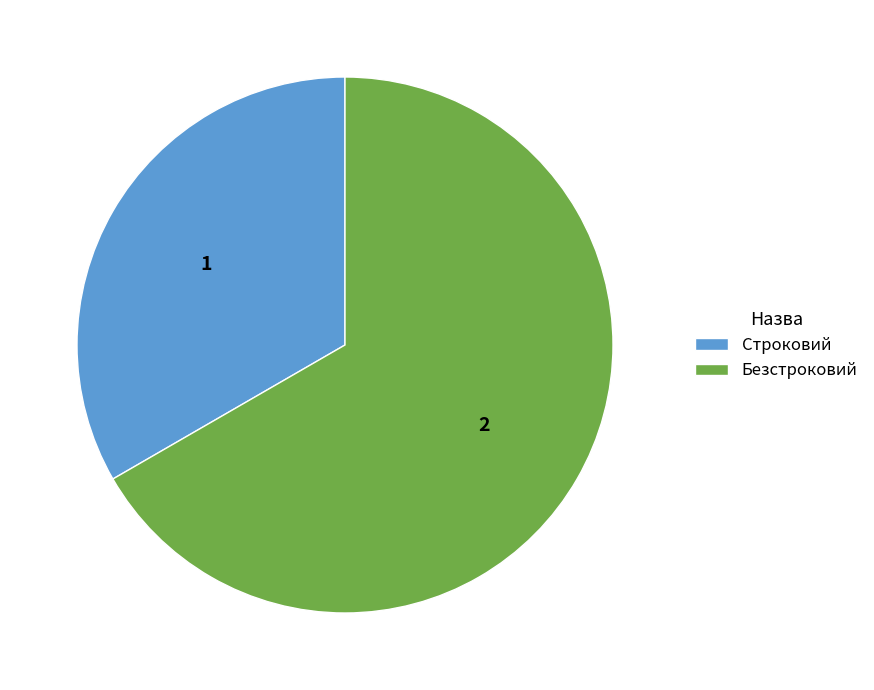

Rank the categories by value from highest to lowest.

Безстроковий, Строковий